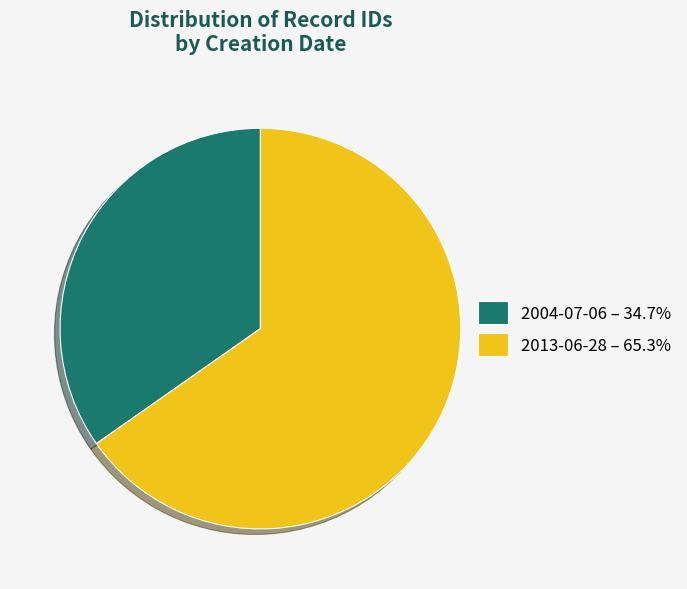

Approximately how many times larger is the value at 2013-06-28 – 65.3% compared to 2004-07-06 – 34.7%?

1.9